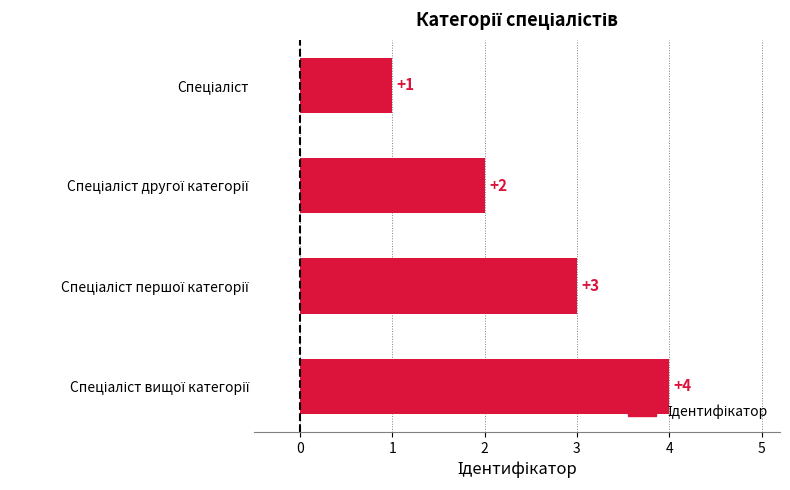

What is the value of the 2nd bar from the top?

2